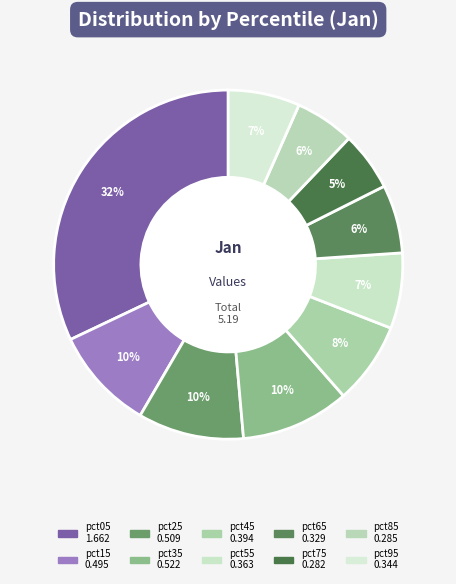

To the nearest percent, what is the difference between the largest and smallest slice percentages?

27%